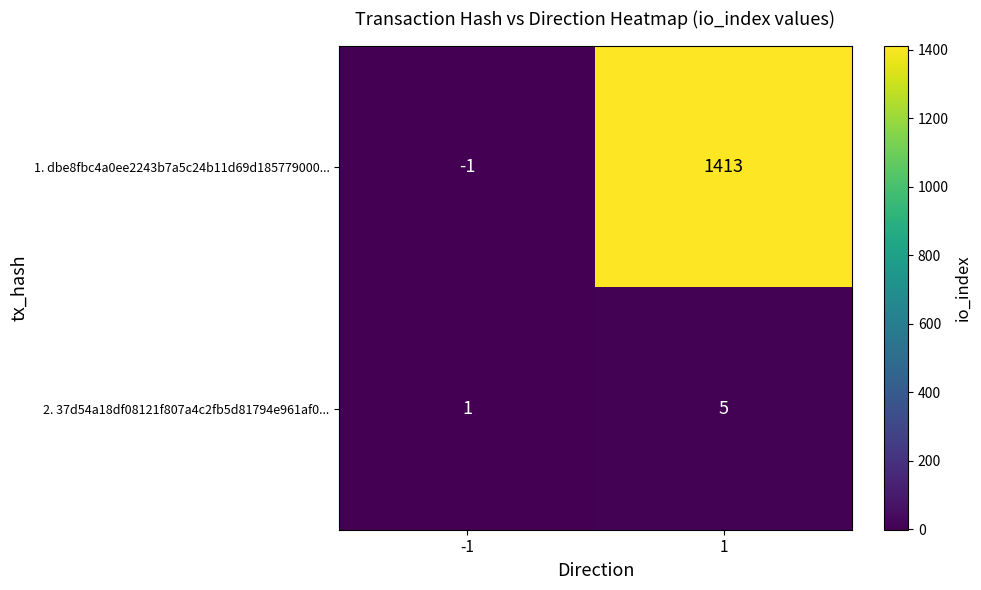

List the series in order of their overall mean, lowest first.

2. 37d54a18df08121f807a4c2fb5d81794e961af0..., 1. dbe8fbc4a0ee2243b7a5c24b11d69d185779000...